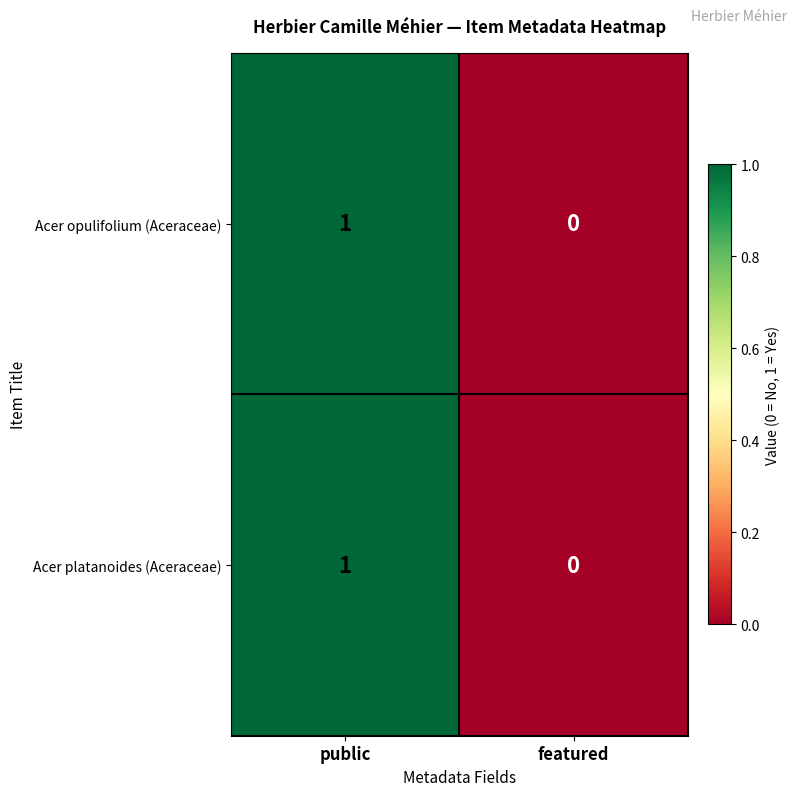

Rank the categories by Acer opulifolium (Aceraceae) value from lowest to highest.

featured, public